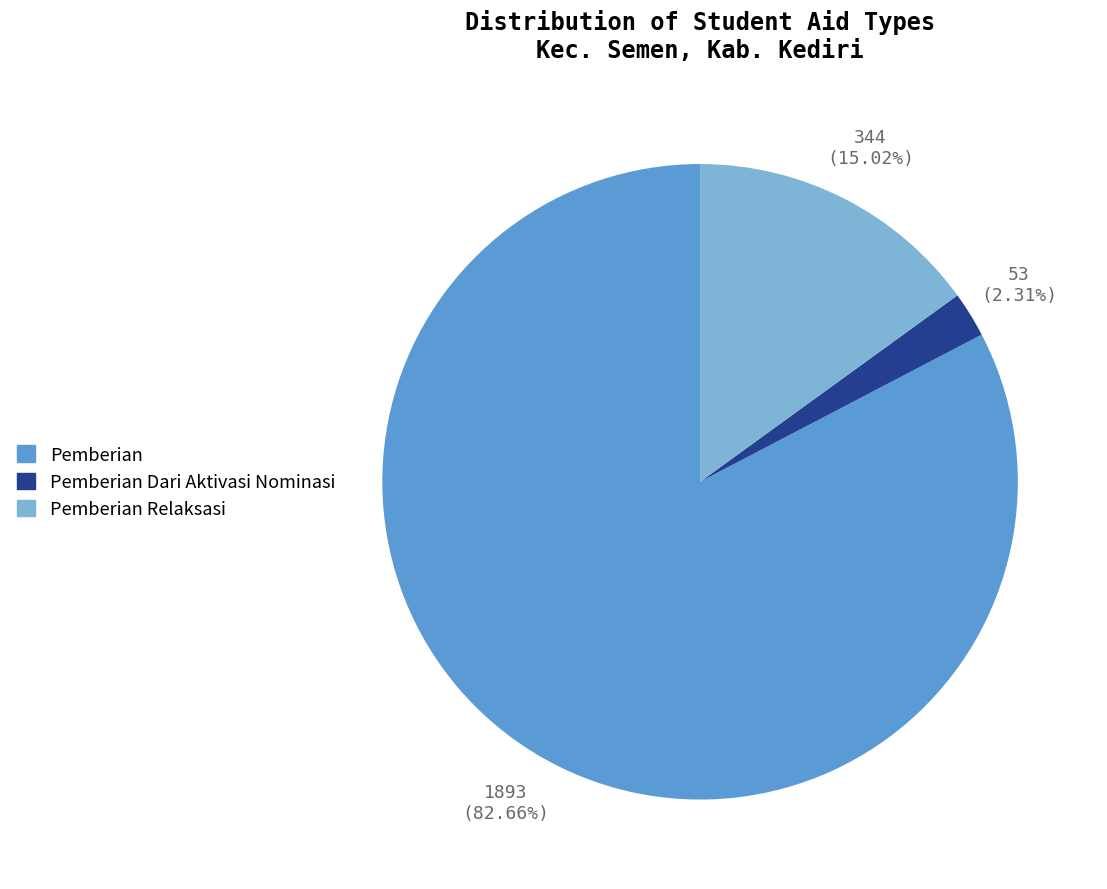

How many segments does this pie chart have?

3